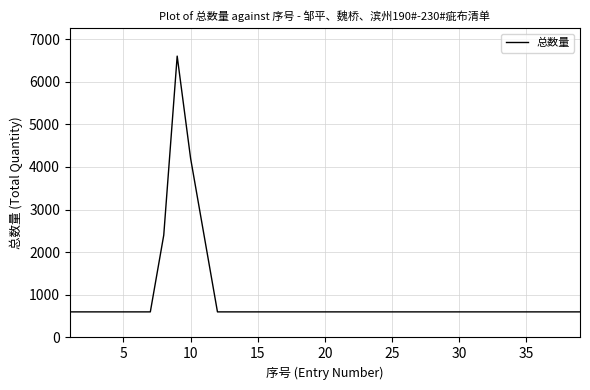

What is the maximum value shown in the chart?

6600